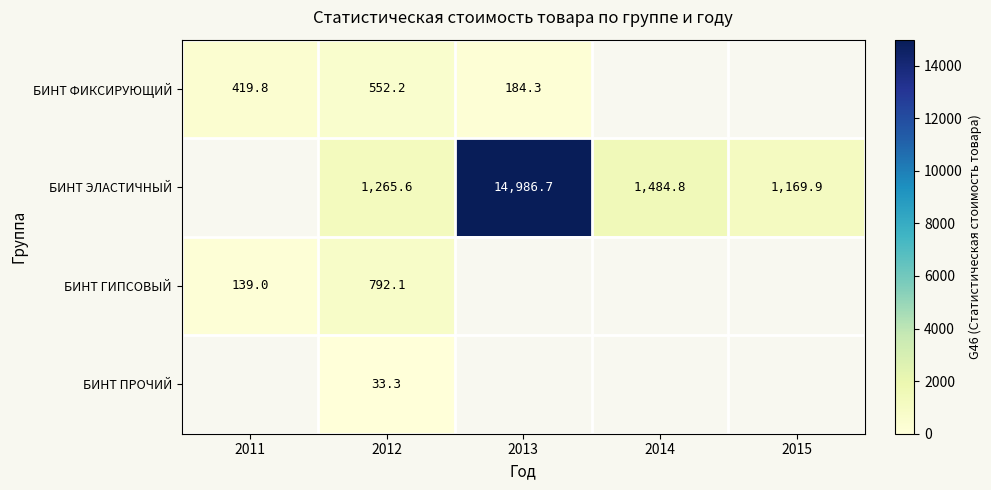

Between 2012 and 2015, which series saw the biggest shift?

БИНТ ЭЛАСТИЧНЫЙ